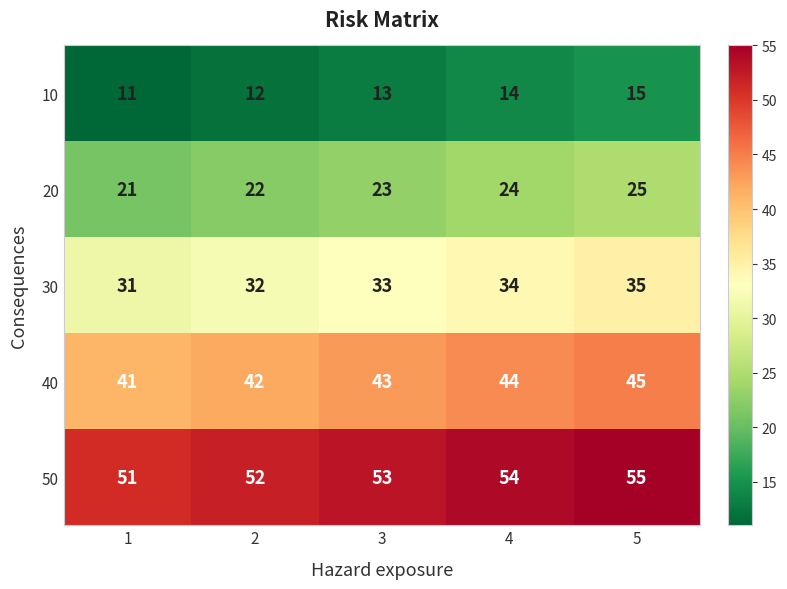

The 10 series shows 21 at 2. True or false?

False